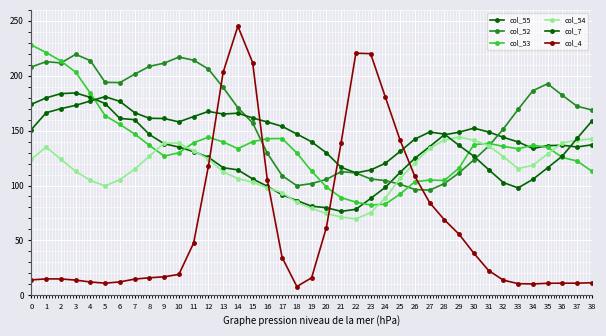

At 38, list the series in order from smallest to largest.

col_4, col_53, col_55, col_54, col_7, col_52